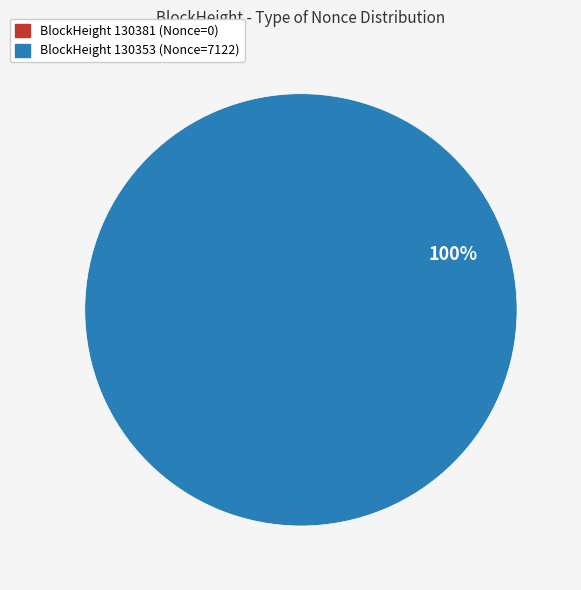

How many segments does this pie chart have?

2